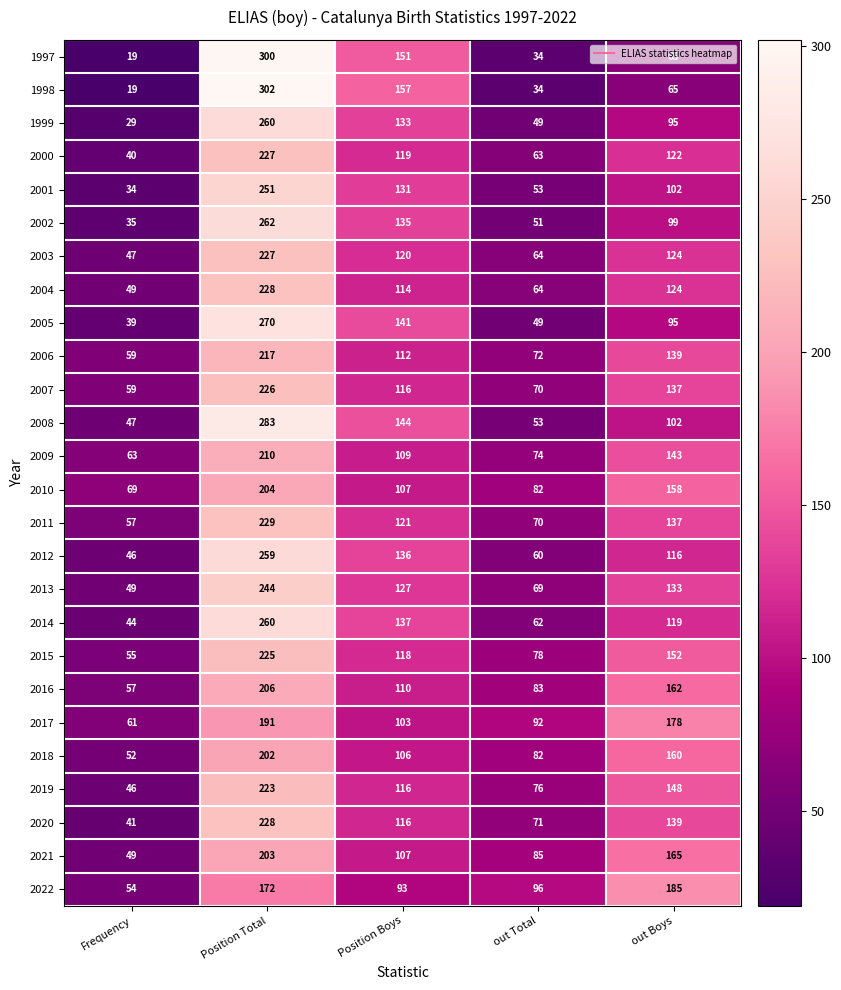

Where does the 2001 series first go above 102?

Position Total